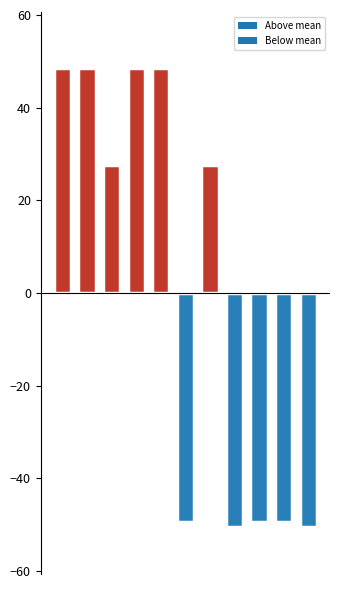

Reading right to left, transcribe all the data shown in this chart.

-50.5	-49.5	-49.5	-50.5	27.5	-49.5	48.5	48.5	27.5	48.5	48.5